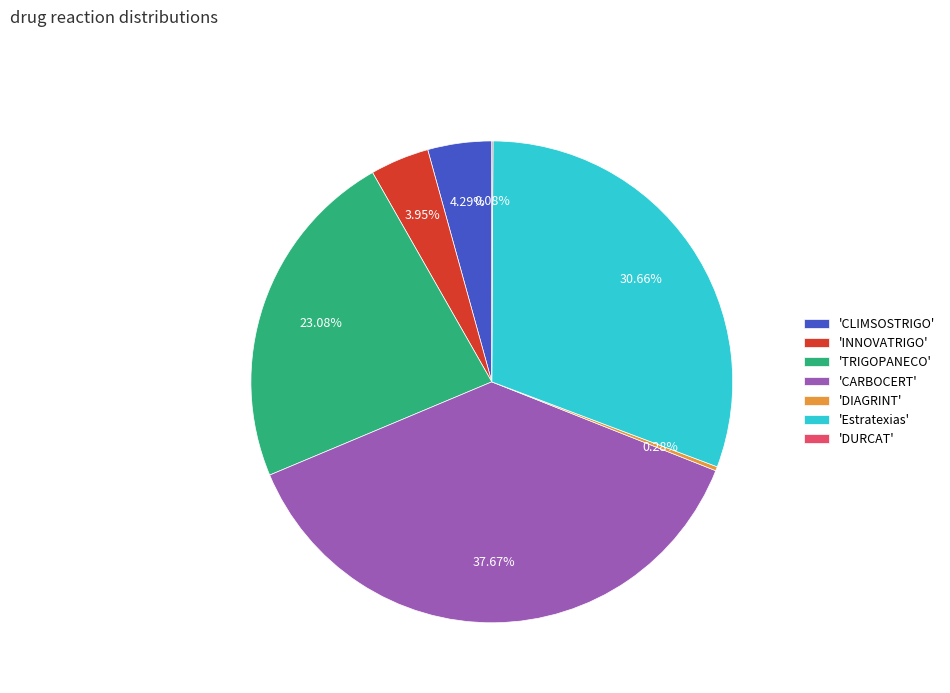

Which slice is the largest?

'CARBOCERT'